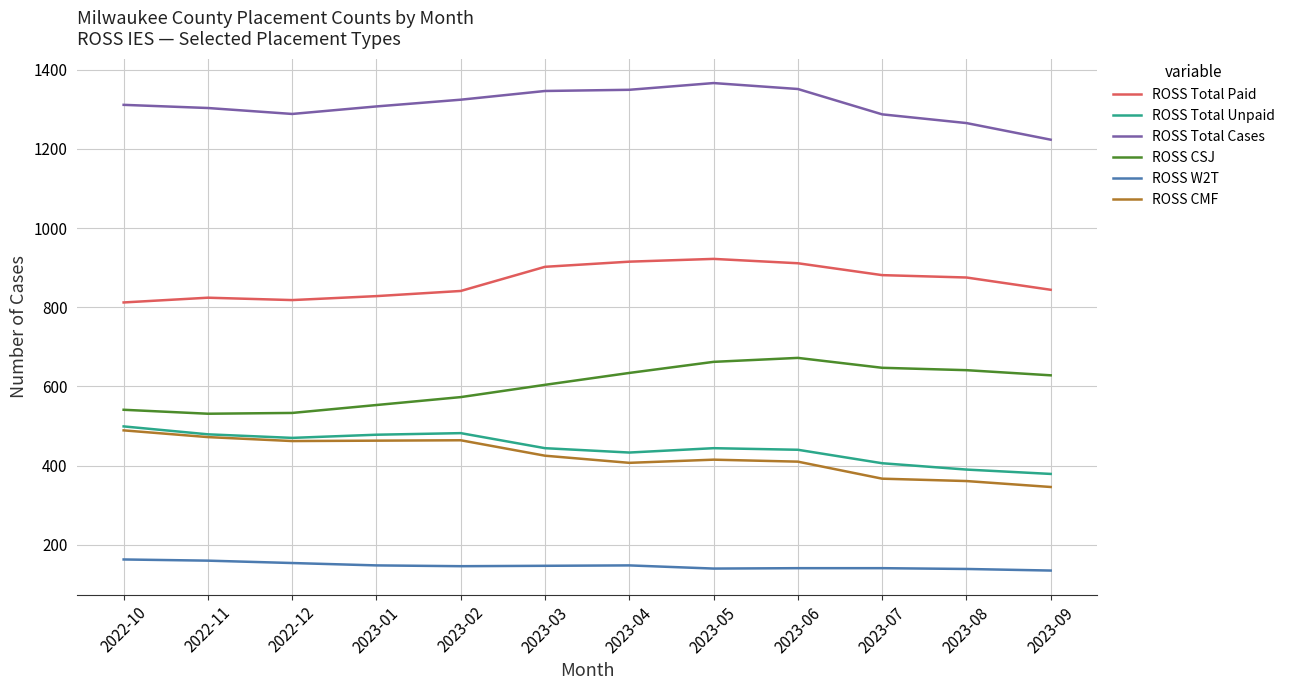

The ROSS W2T series shows 148 at 2023-04. True or false?

True